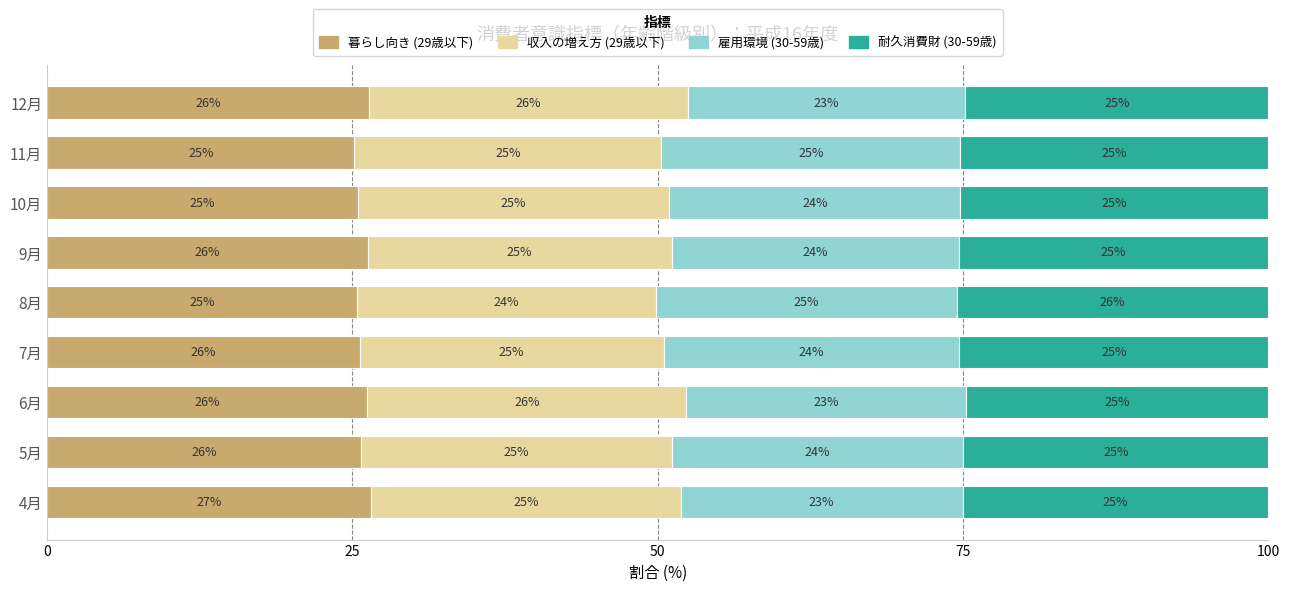

What is the difference between the maximum and minimum values in the 暮らし向き (29歳以下) series?

1.4